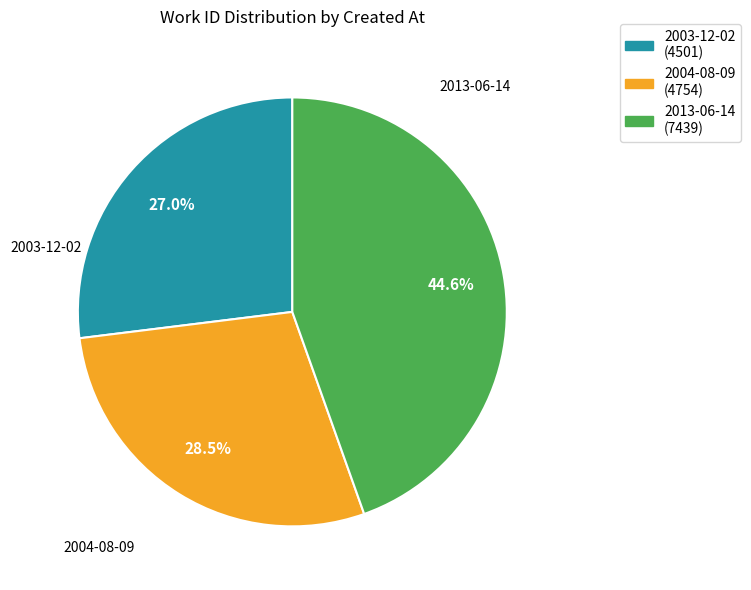

Does any single category account for the majority?

No